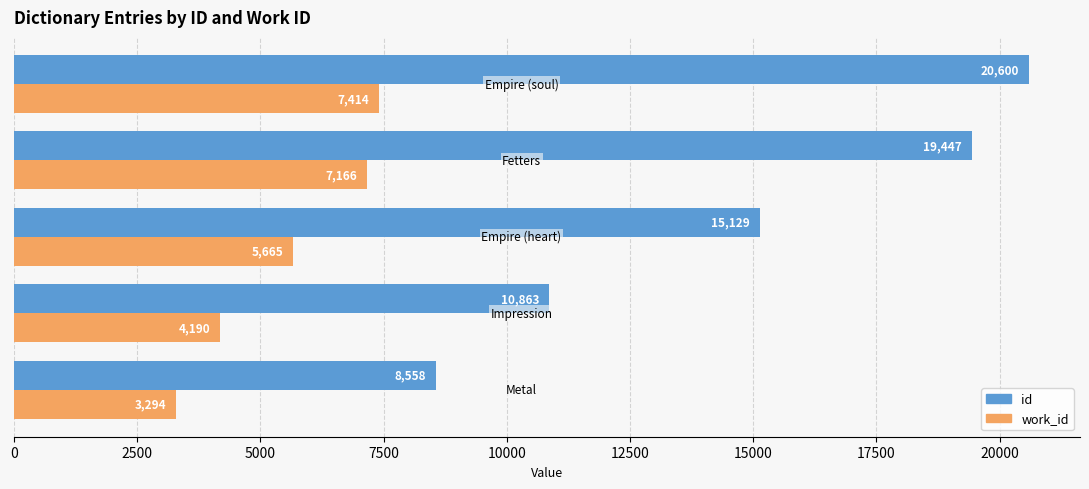

Which series has the largest total across all categories?

id